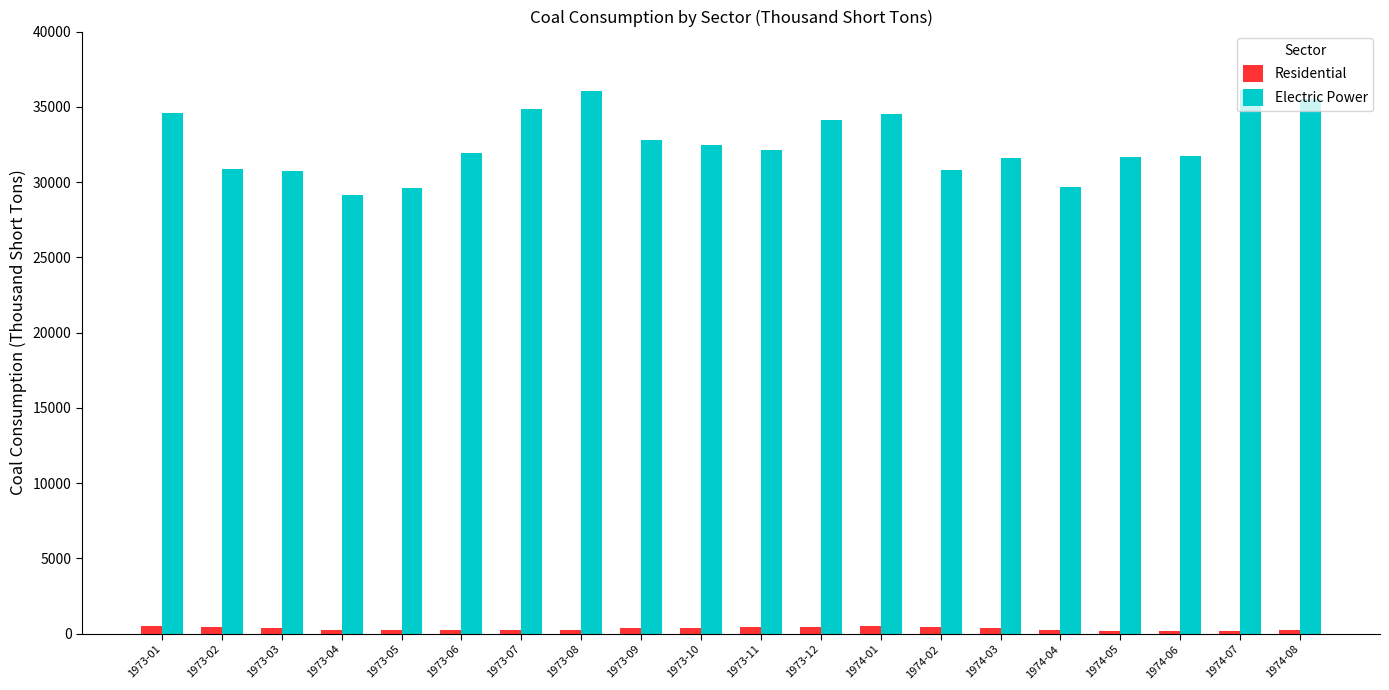

How many data points does each series have?

20